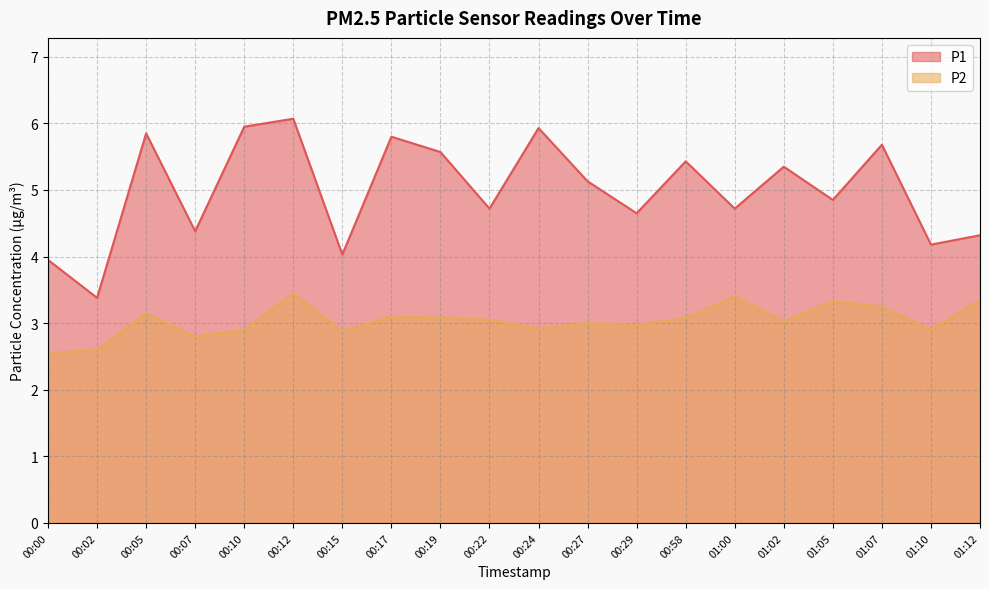

What are all the series names shown in the legend?

P1, P2